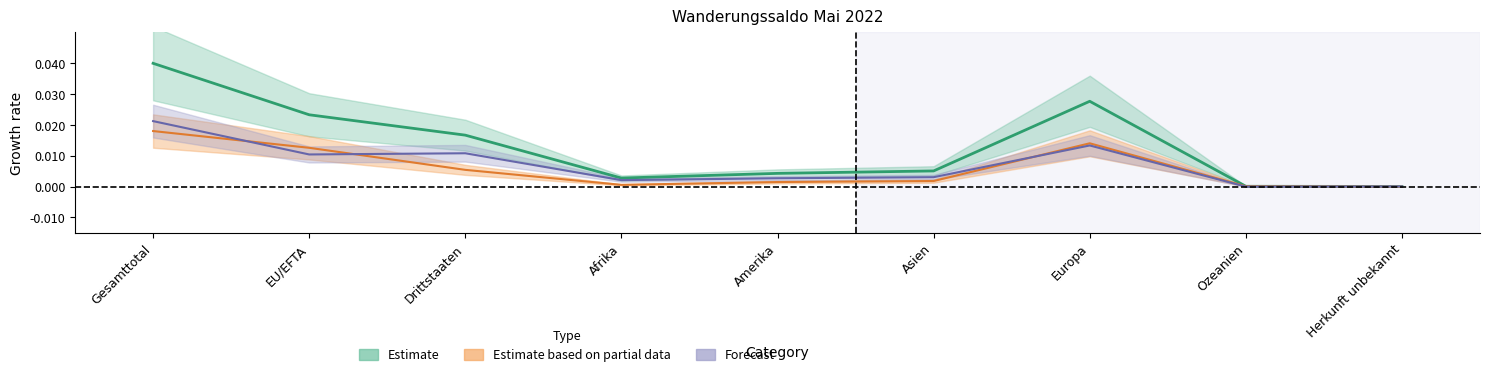

Does the chart have visible grid lines?

No